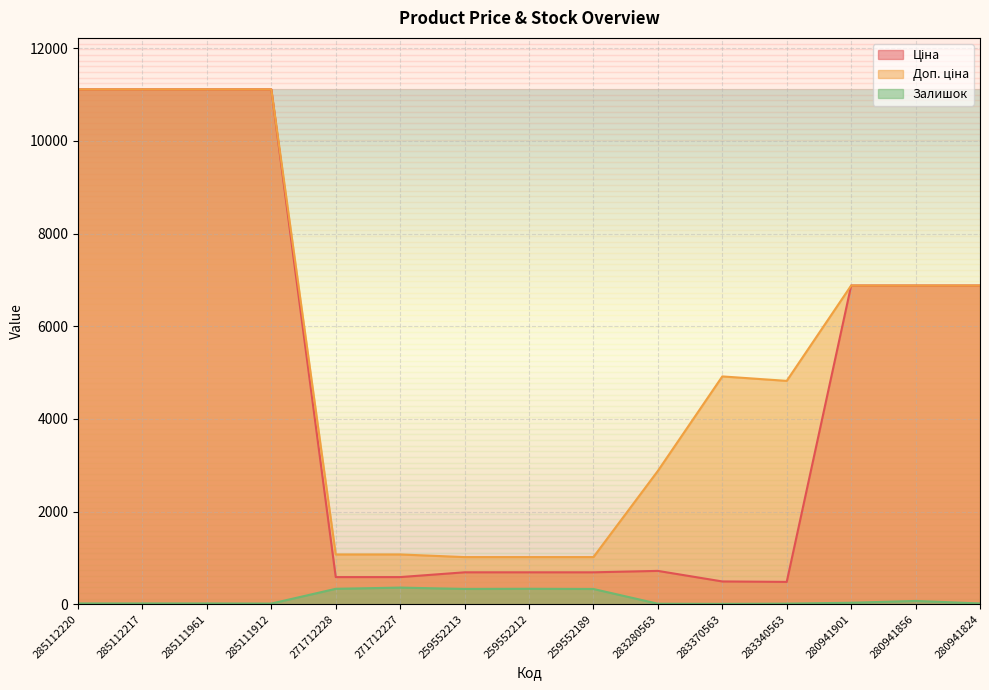

What is the value of the Ціна point at the 15th from the left?

6879.5